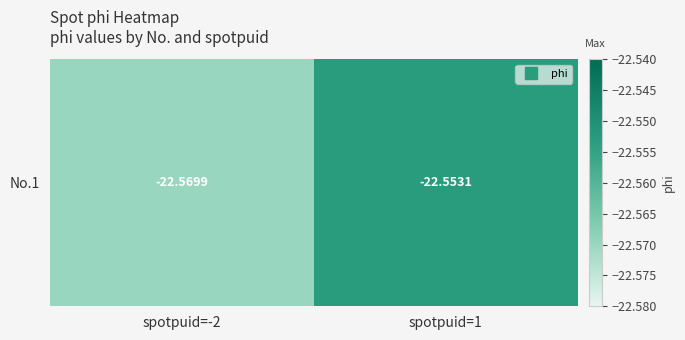

What is the smallest value displayed?

-22.6